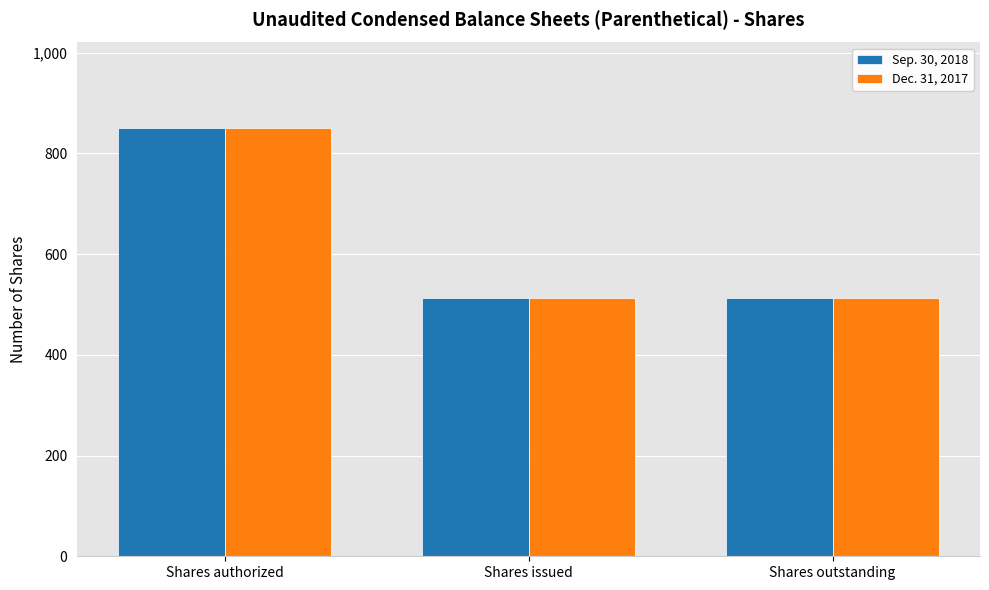

What is the total value across all series at Shares issued?

1026.2